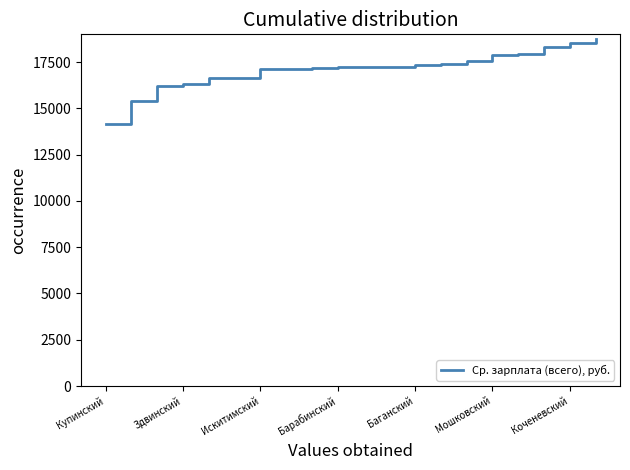

What is the difference between the maximum and minimum values?

4629.3